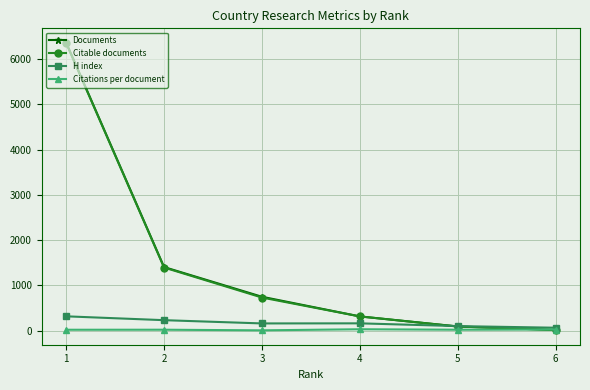

Which series has the largest range (max minus min)?

Documents